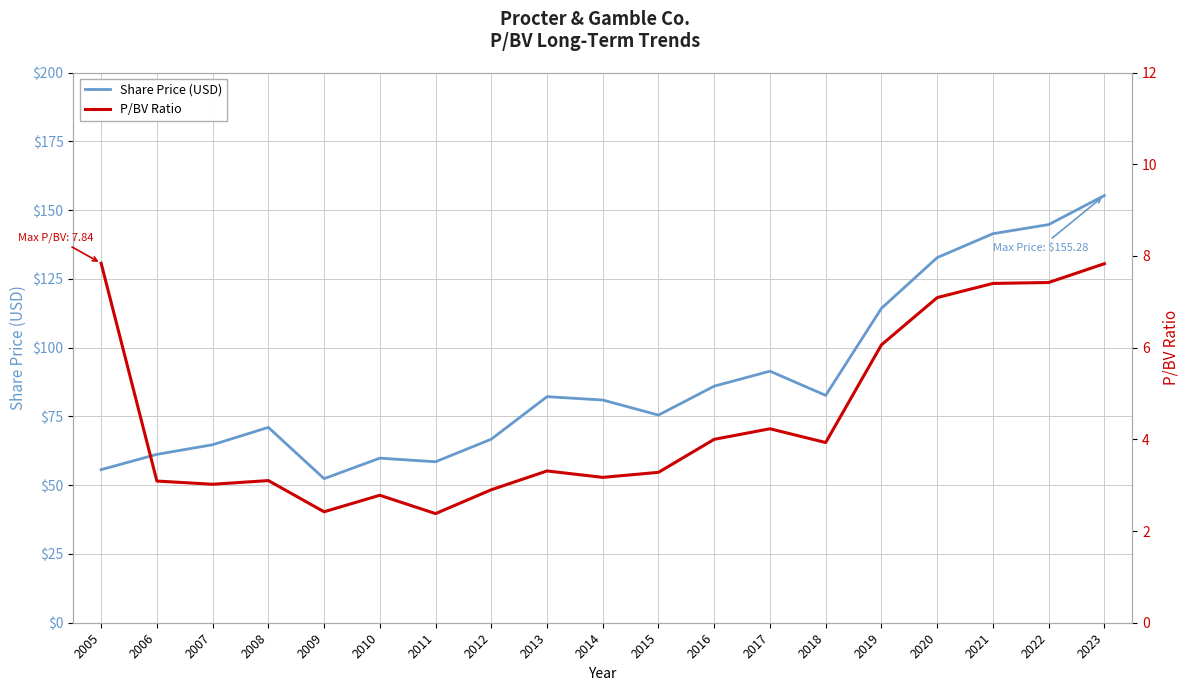

True or false: Share Price (USD) has more than 1 points higher than both neighbors.

True